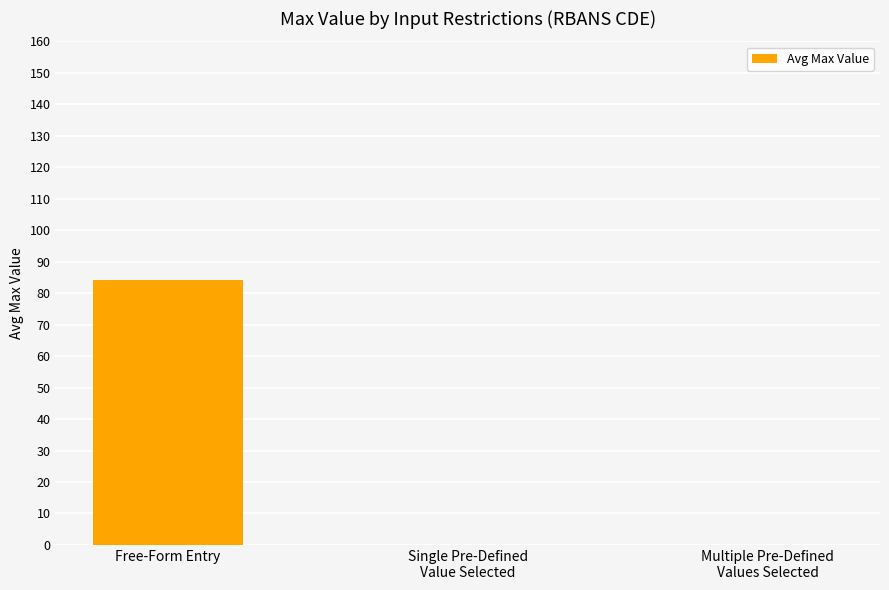

What value does the data have at Free-Form Entry?

84.3